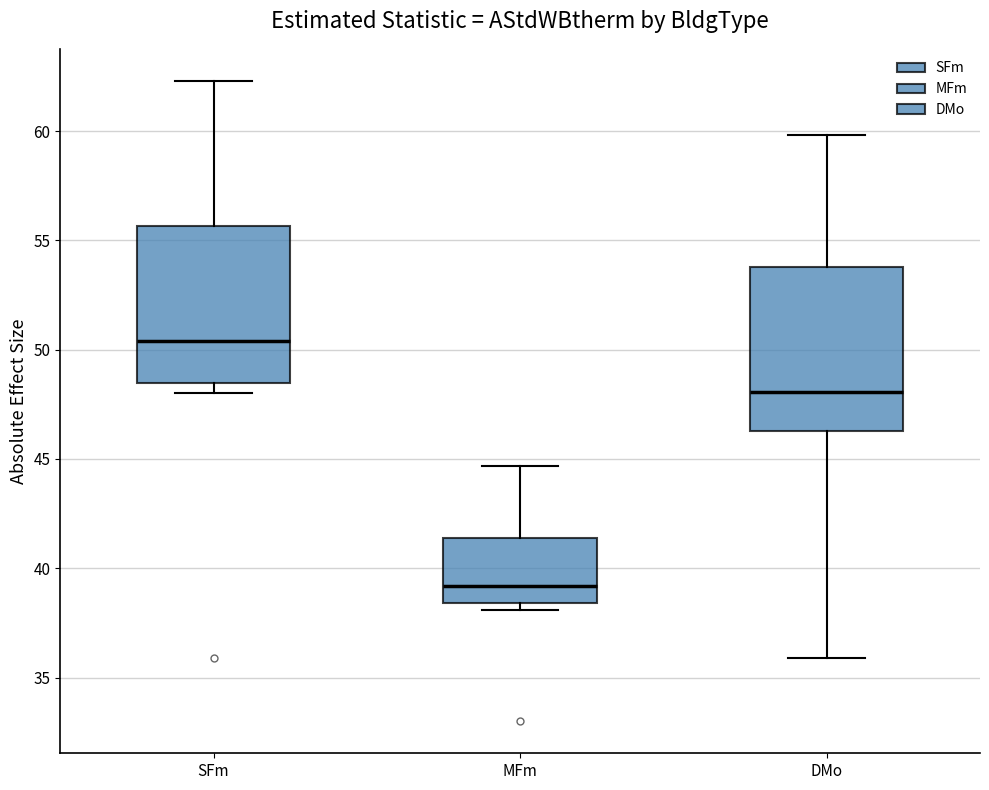

Where does the median line of the box for MFm sit on the y-axis? The values are not printed on the chart, so give them approximately, as read against the axis.

39.0